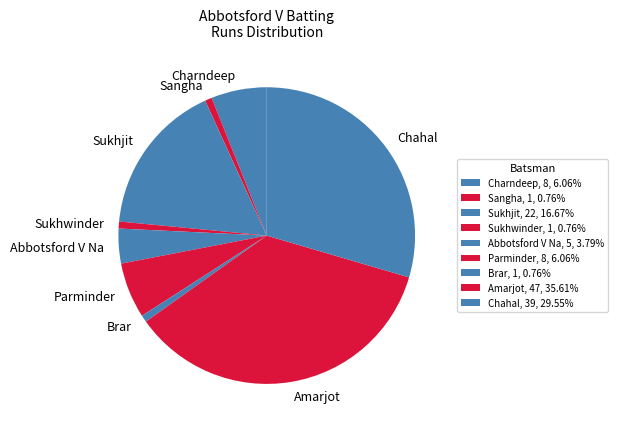

Does any single category account for the majority?

No